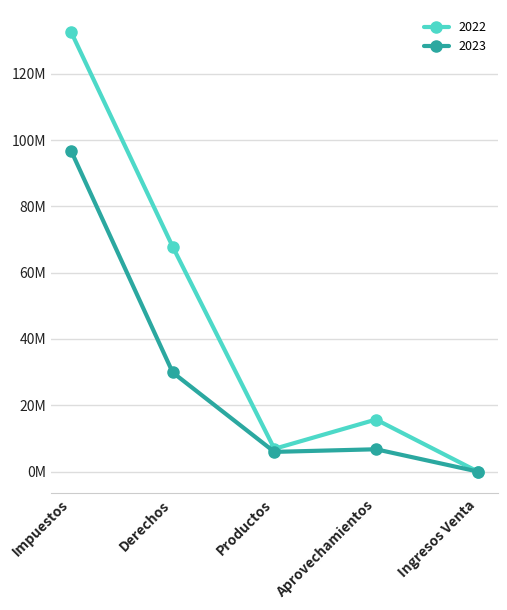

The value of 2022 at Ingresos Venta is 0.0. True or false?

True